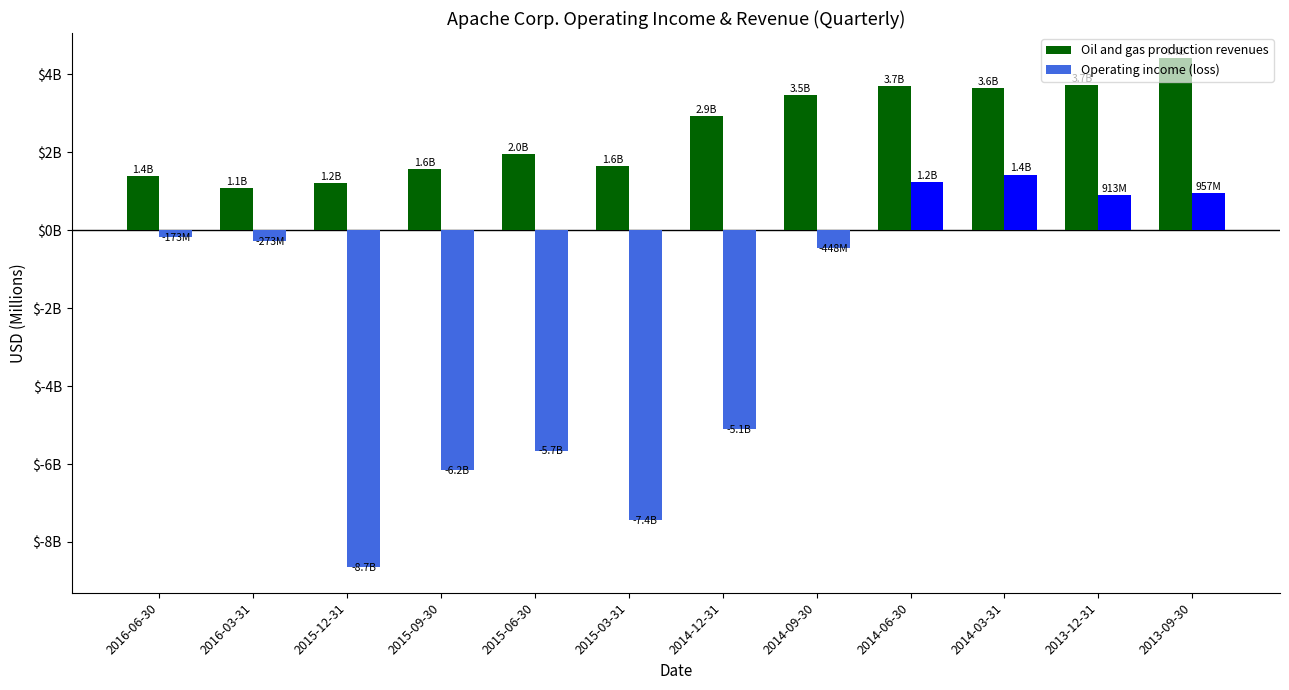

Are the bars grouped side by side (vs. stacked)?

Yes